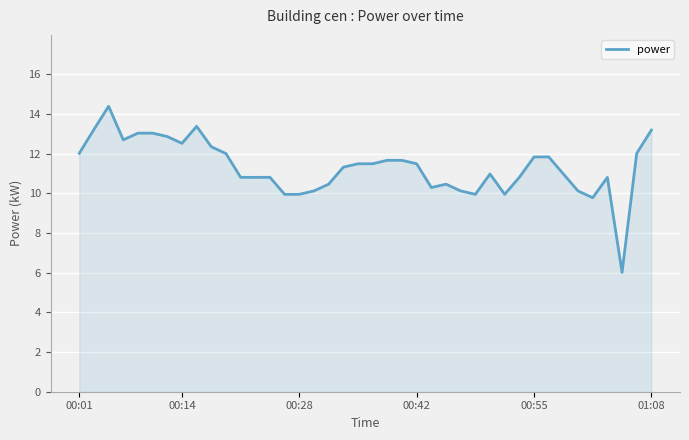

Reading left to right, transcribe all the data shown in this chart.

12.0	13.2	14.4	12.7	13.0	13.0	12.9	12.5	13.4	12.3	12.0	10.8	10.8	10.8	9.9	9.9	10.1	10.5	11.3	11.5	11.5	11.7	11.7	11.5	10.3	10.5	10.1	9.9	11.0	9.9	10.8	11.8	11.8	11.0	10.1	9.8	10.8	6.0	12.0	13.2